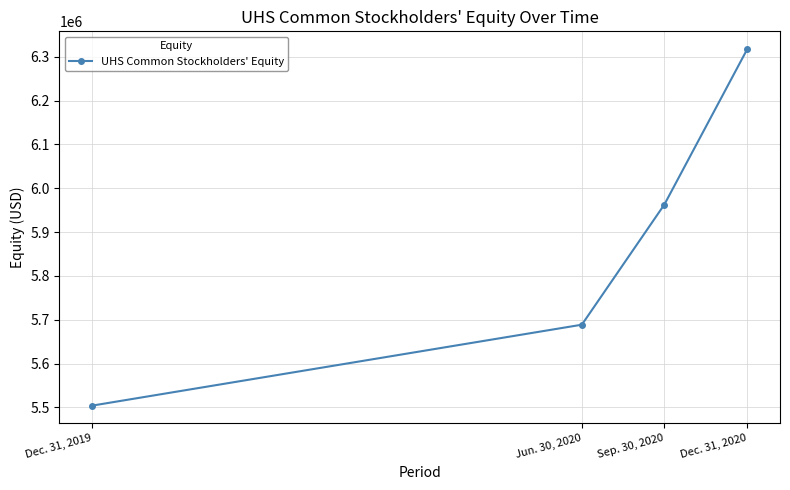

Is it true that the value at Dec. 31, 2020 is 3863878?

False